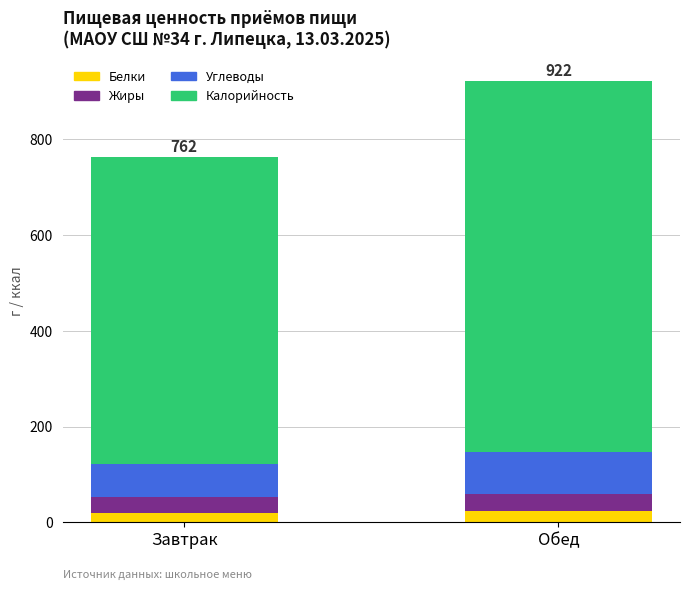

What is the average value of the Белки series?

22.1